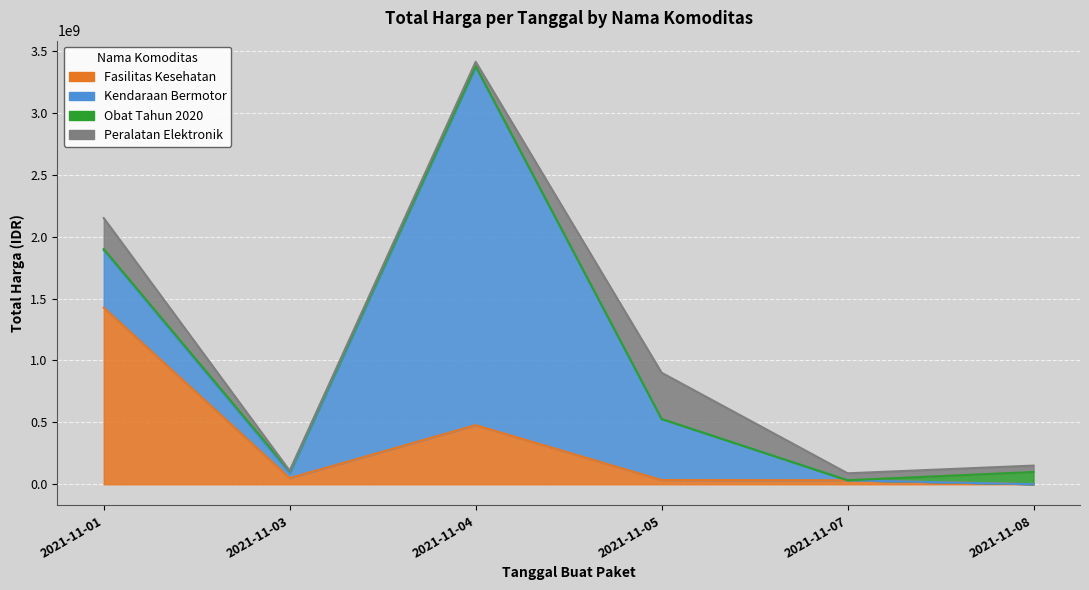

What are all the series names shown in the legend?

Fasilitas Kesehatan, Kendaraan Bermotor, Obat Tahun 2020, Peralatan Elektronik